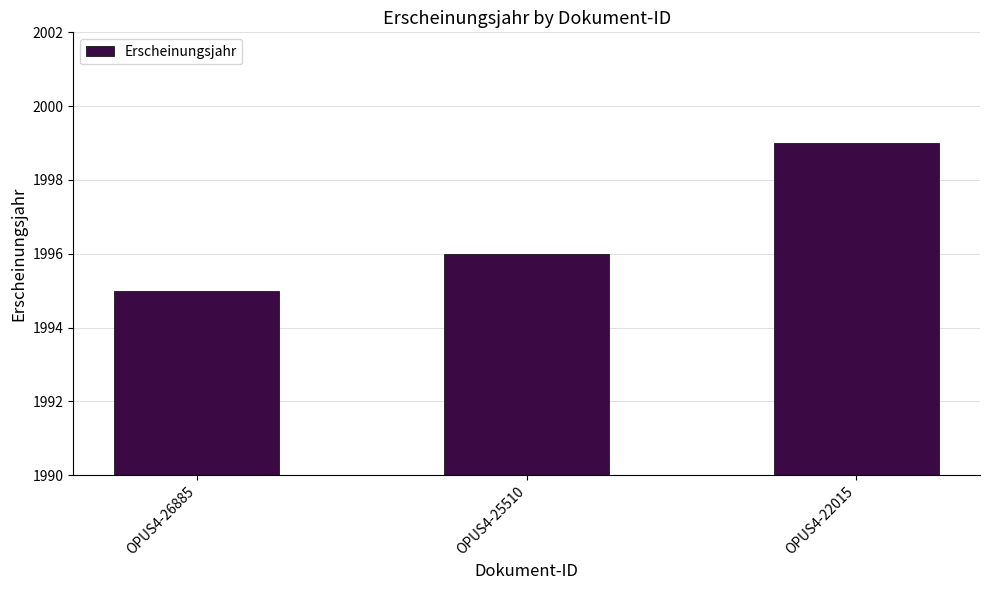

How many values are below 1996?

1